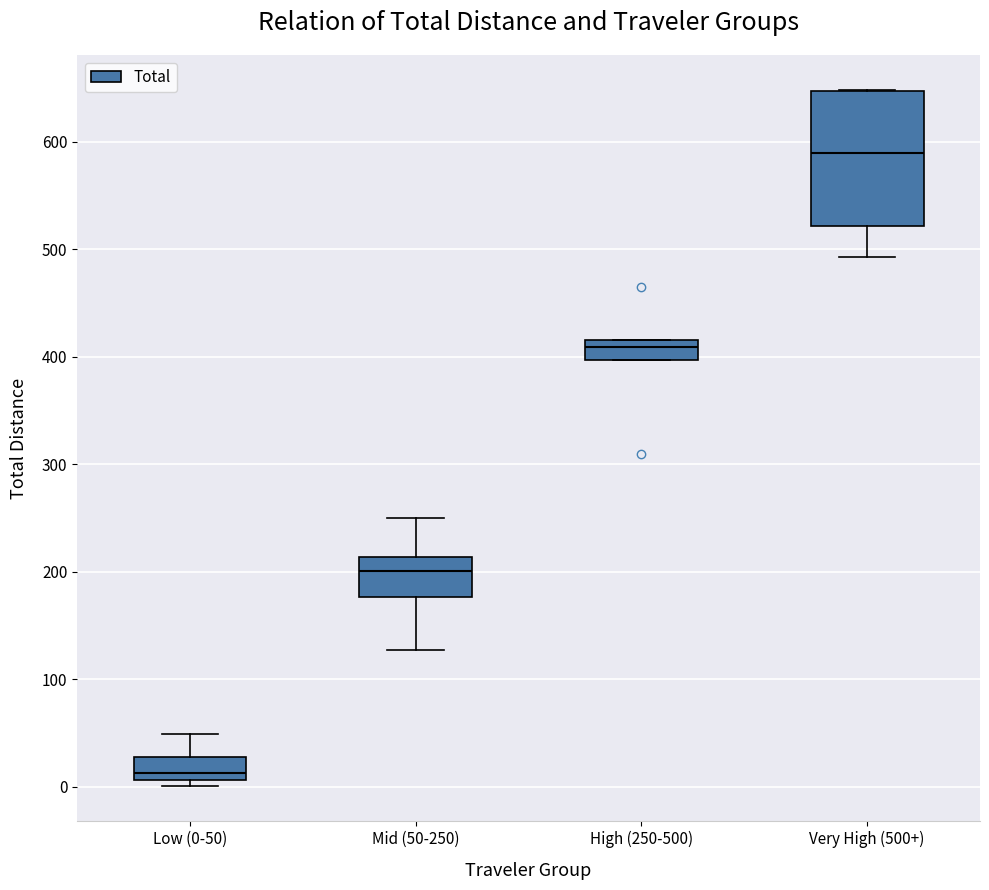

Reading left to right, read every box against the y-axis: the position of its median line, the range the box covers, and the ends of its whiskers. The values are not printed on the chart, so give them approximately, as read against the axis.

Low (0-50): median 10 (just above the box's lower edge), box 10 to 30, whiskers 0 to 50
Mid (50-250): median 200, box 180 to 210, whiskers 130 to 250
High (250-500): median 410, box 400 to 420, whiskers 400 to 420
Very High (500+): median 590, box 520 to 650, whiskers 490 to 650